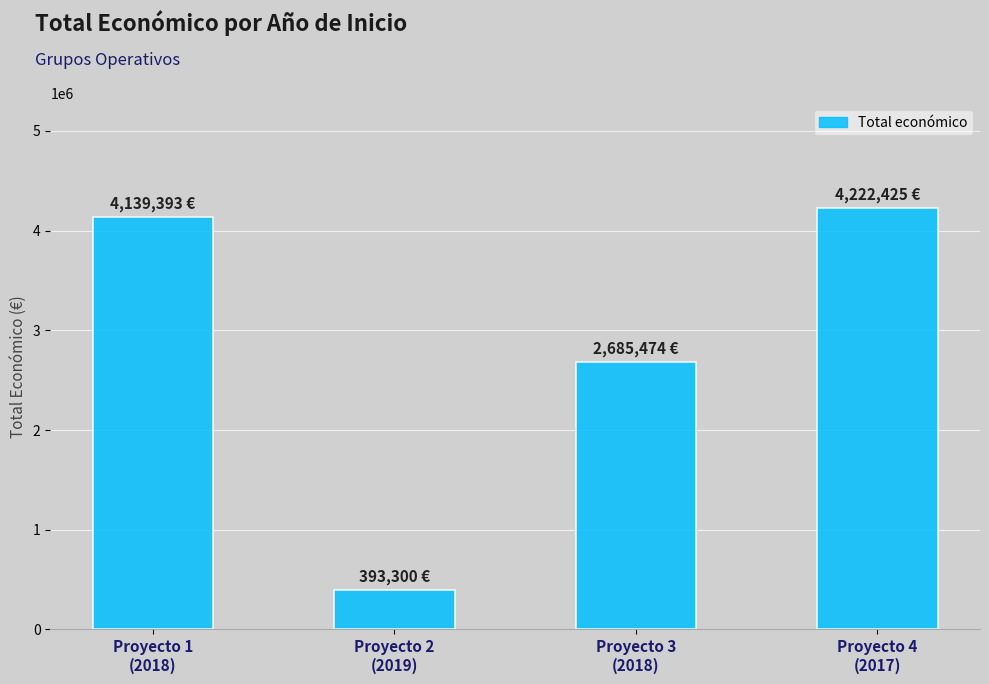

Reading left to right, list all the values displayed in this chart.

Proyecto 1
(2018)=4139393	Proyecto 2
(2019)=393300	Proyecto 3
(2018)=2685474	Proyecto 4
(2017)=4222425